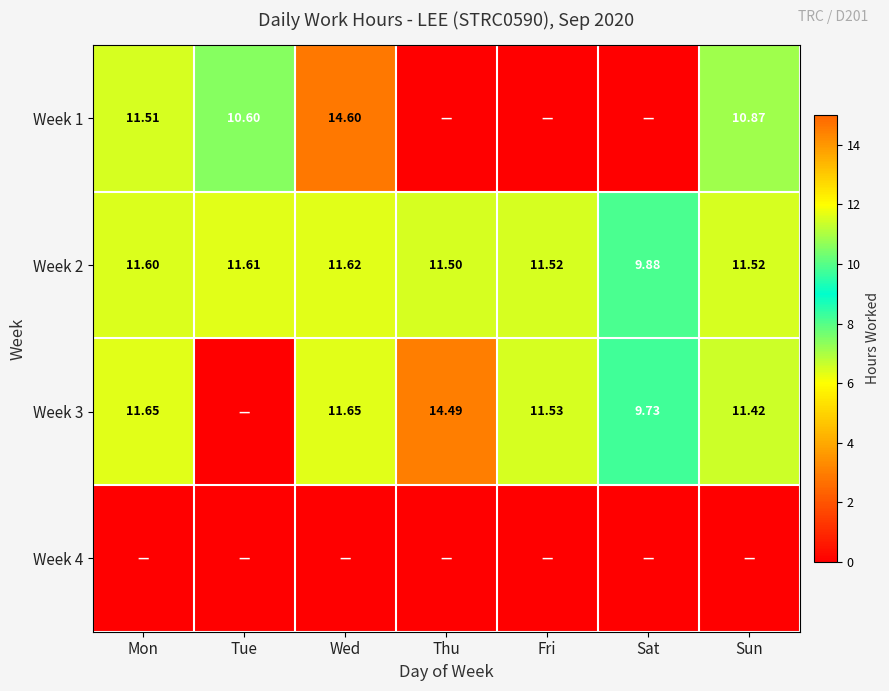

Where is Week 2 nearest to the value 10?

Sat